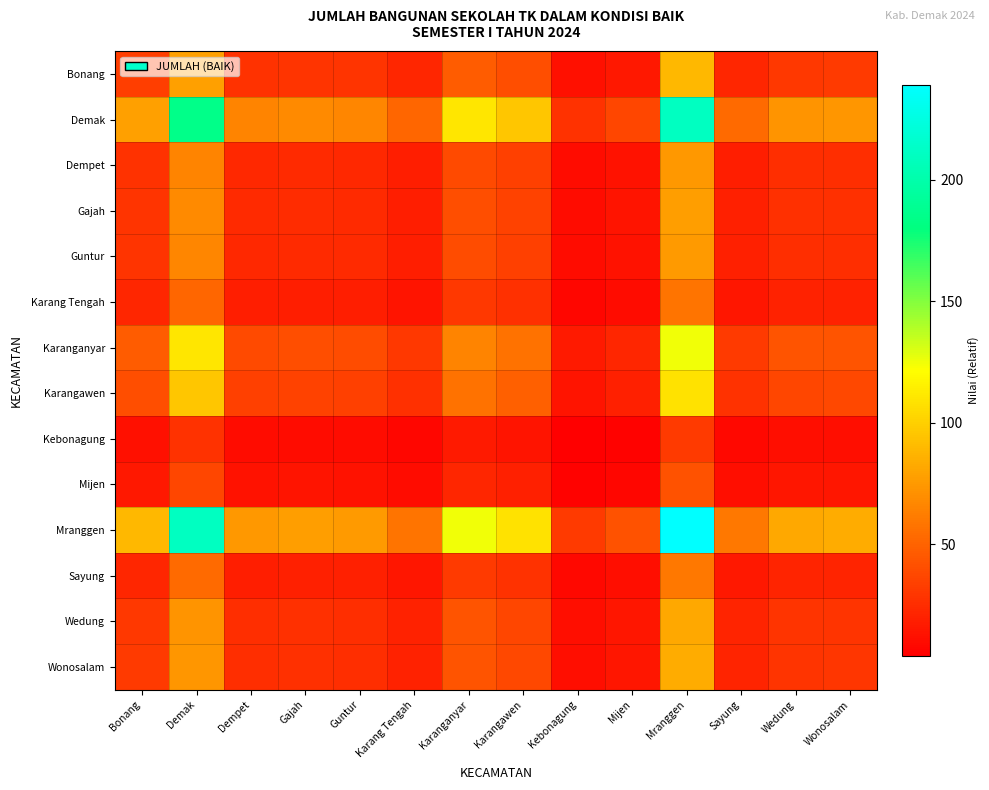

Reading left to right, what are all the values shown in this chart?

Bonang: Bonang=33.1	Demak=78.2	Dempet=27.6	Gajah=28.7	Guntur=27.9	Karang Tengah=21.6	Karanganyar=46.5	Karangawen=40.2	Kebonagung=11.5	Mijen=15.6	Mranggen=89.0	Sayung=22.3	Wedung=30.5	Wonosalam=30.9
Demak: Bonang=78.2	Demak=184.5	Dempet=65.0	Gajah=67.7	Guntur=65.9	Karang Tengah=51.0	Karanganyar=109.8	Karangawen=94.9	Kebonagung=27.2	Mijen=36.9	Mranggen=210.0	Sayung=52.7	Wedung=72.1	Wonosalam=72.9
Dempet: Bonang=27.6	Demak=65.0	Dempet=22.9	Gajah=23.8	Guntur=23.2	Karang Tengah=18.0	Karanganyar=38.7	Karangawen=33.4	Kebonagung=9.6	Mijen=13.0	Mranggen=74.0	Sayung=18.6	Wedung=25.4	Wonosalam=25.7
Gajah: Bonang=28.7	Demak=67.7	Dempet=23.8	Gajah=24.8	Guntur=24.2	Karang Tengah=18.7	Karanganyar=40.3	Karangawen=34.8	Kebonagung=10.0	Mijen=13.5	Mranggen=77.0	Sayung=19.3	Wedung=26.4	Wonosalam=26.7
Guntur: Bonang=27.9	Demak=65.9	Dempet=23.2	Gajah=24.2	Guntur=23.5	Karang Tengah=18.2	Karanganyar=39.2	Karangawen=33.9	Kebonagung=9.7	Mijen=13.2	Mranggen=75.0	Sayung=18.8	Wedung=25.7	Wonosalam=26.0
Karang Tengah: Bonang=21.6	Demak=51.0	Dempet=18.0	Gajah=18.7	Guntur=18.2	Karang Tengah=14.1	Karanganyar=30.3	Karangawen=26.2	Kebonagung=7.5	Mijen=10.2	Mranggen=58.0	Sayung=14.6	Wedung=19.9	Wonosalam=20.1
Karanganyar: Bonang=46.5	Demak=109.8	Dempet=38.7	Gajah=40.3	Guntur=39.2	Karang Tengah=30.3	Karanganyar=65.4	Karangawen=56.5	Kebonagung=16.2	Mijen=22.0	Mranggen=125.0	Sayung=31.4	Wedung=42.9	Wonosalam=43.4
Karangawen: Bonang=40.2	Demak=94.9	Dempet=33.4	Gajah=34.8	Guntur=33.9	Karang Tengah=26.2	Karanganyar=56.5	Karangawen=48.8	Kebonagung=14.0	Mijen=19.0	Mranggen=108.0	Sayung=27.1	Wedung=37.1	Wonosalam=37.5
Kebonagung: Bonang=11.5	Demak=27.2	Dempet=9.6	Gajah=10.0	Guntur=9.7	Karang Tengah=7.5	Karanganyar=16.2	Karangawen=14.0	Kebonagung=4.0	Mijen=5.4	Mranggen=31.0	Sayung=7.8	Wedung=10.6	Wonosalam=10.8
Mijen: Bonang=15.6	Demak=36.9	Dempet=13.0	Gajah=13.5	Guntur=13.2	Karang Tengah=10.2	Karanganyar=22.0	Karangawen=19.0	Kebonagung=5.4	Mijen=7.4	Mranggen=42.0	Sayung=10.5	Wedung=14.4	Wonosalam=14.6
Mranggen: Bonang=89.0	Demak=210.0	Dempet=74.0	Gajah=77.0	Guntur=75.0	Karang Tengah=58.0	Karanganyar=125.0	Karangawen=108.0	Kebonagung=31.0	Mijen=42.0	Mranggen=239.0	Sayung=60.0	Wedung=82.0	Wonosalam=83.0
Sayung: Bonang=22.3	Demak=52.7	Dempet=18.6	Gajah=19.3	Guntur=18.8	Karang Tengah=14.6	Karanganyar=31.4	Karangawen=27.1	Kebonagung=7.8	Mijen=10.5	Mranggen=60.0	Sayung=15.1	Wedung=20.6	Wonosalam=20.8
Wedung: Bonang=30.5	Demak=72.1	Dempet=25.4	Gajah=26.4	Guntur=25.7	Karang Tengah=19.9	Karanganyar=42.9	Karangawen=37.1	Kebonagung=10.6	Mijen=14.4	Mranggen=82.0	Sayung=20.6	Wedung=28.1	Wonosalam=28.5
Wonosalam: Bonang=30.9	Demak=72.9	Dempet=25.7	Gajah=26.7	Guntur=26.0	Karang Tengah=20.1	Karanganyar=43.4	Karangawen=37.5	Kebonagung=10.8	Mijen=14.6	Mranggen=83.0	Sayung=20.8	Wedung=28.5	Wonosalam=28.8